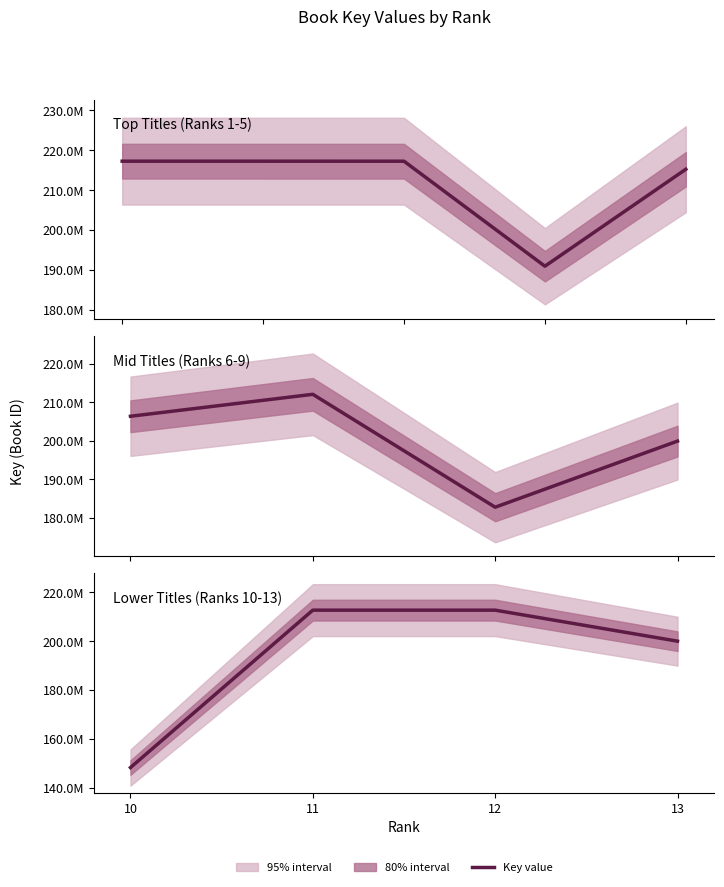

How many interior local peaks (higher than both neighbors) does the data have?

1